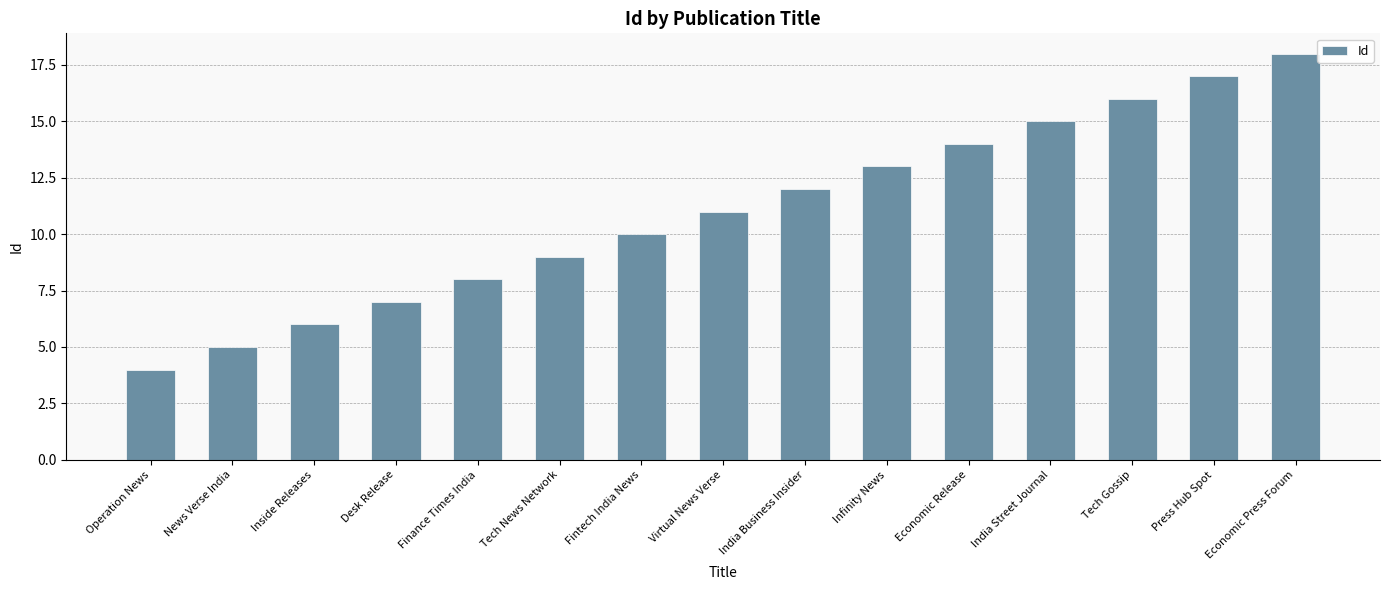

How many bars are there in total?

15